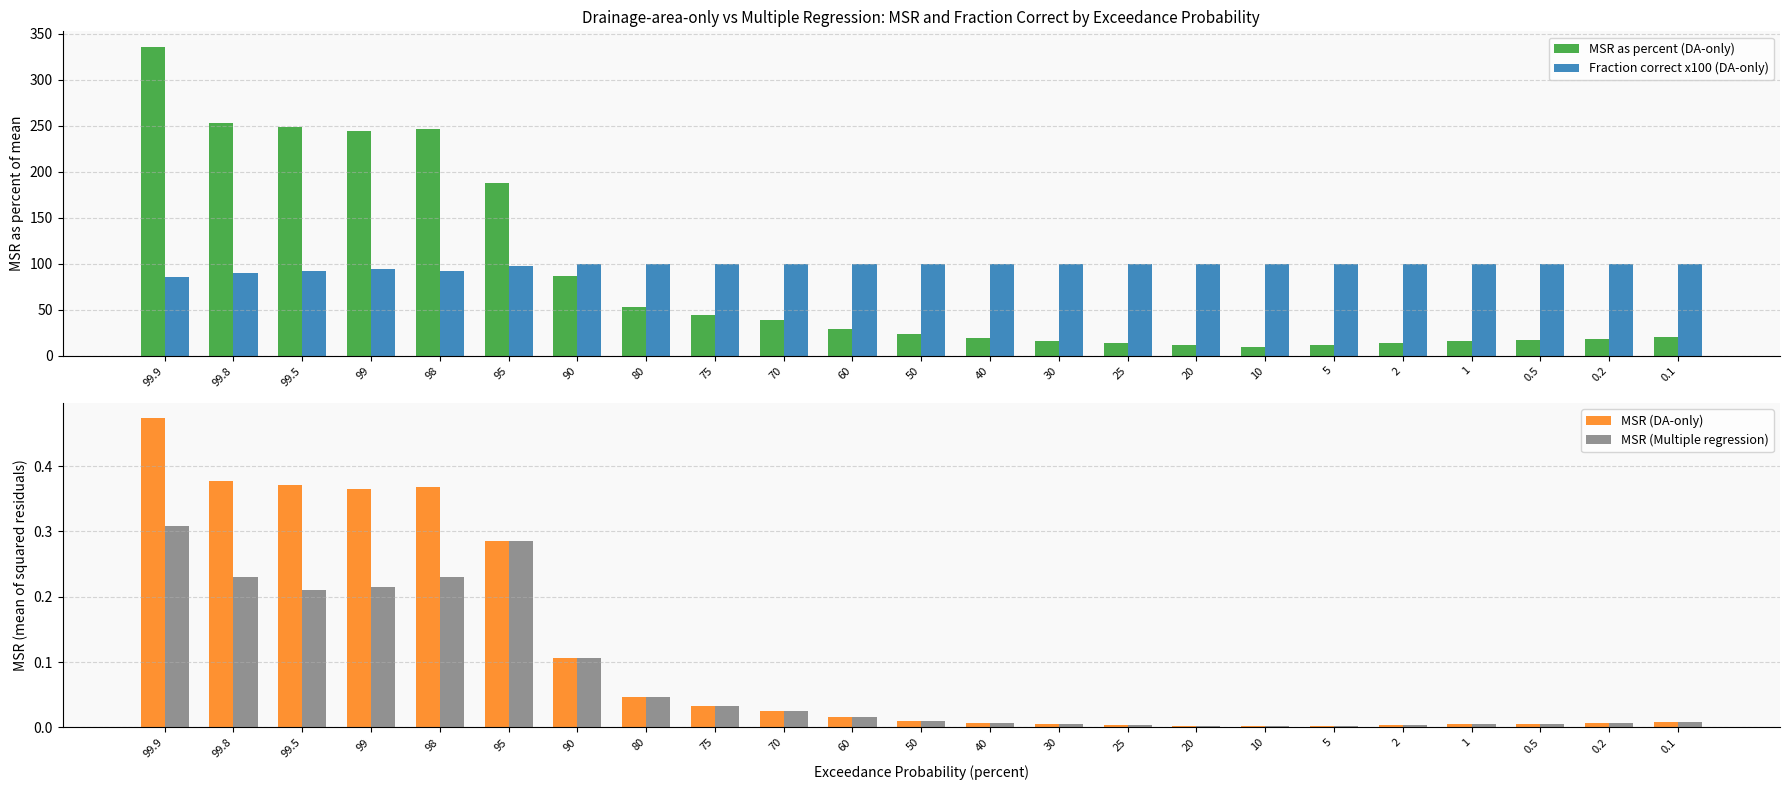

What is the sum of the Fraction correct x100 (DA-only) values at 30 and 50?

200.0